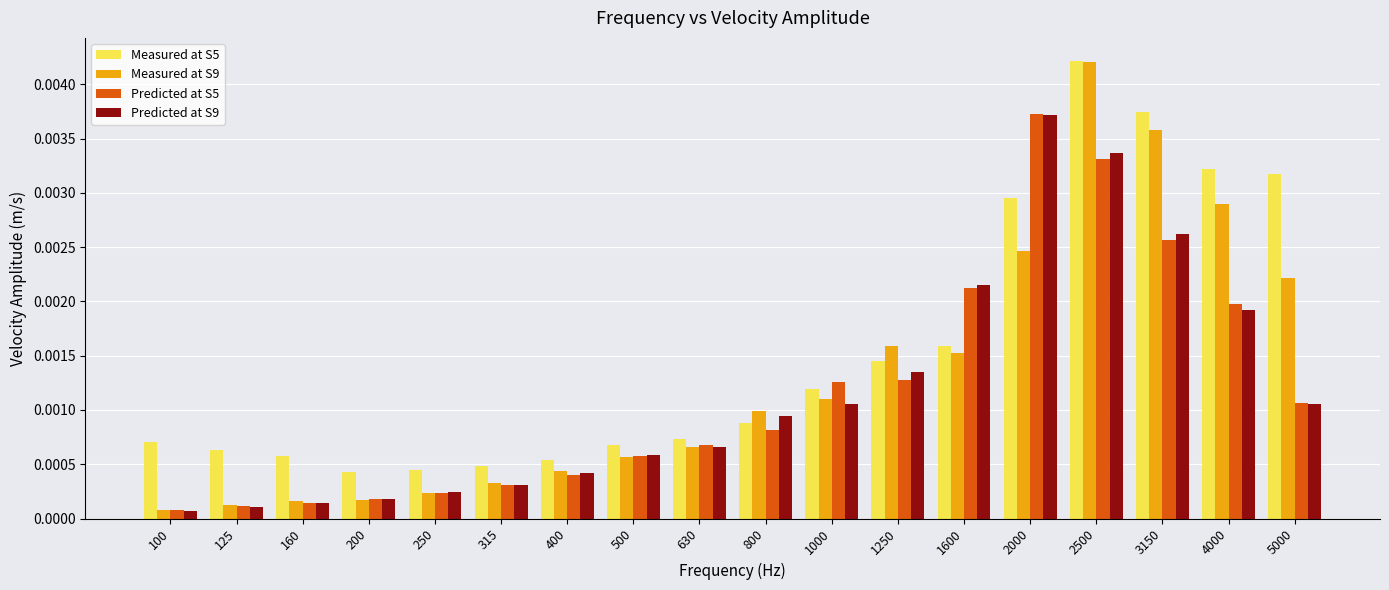

How many Measured at S5 values are between 0 and 1?

18